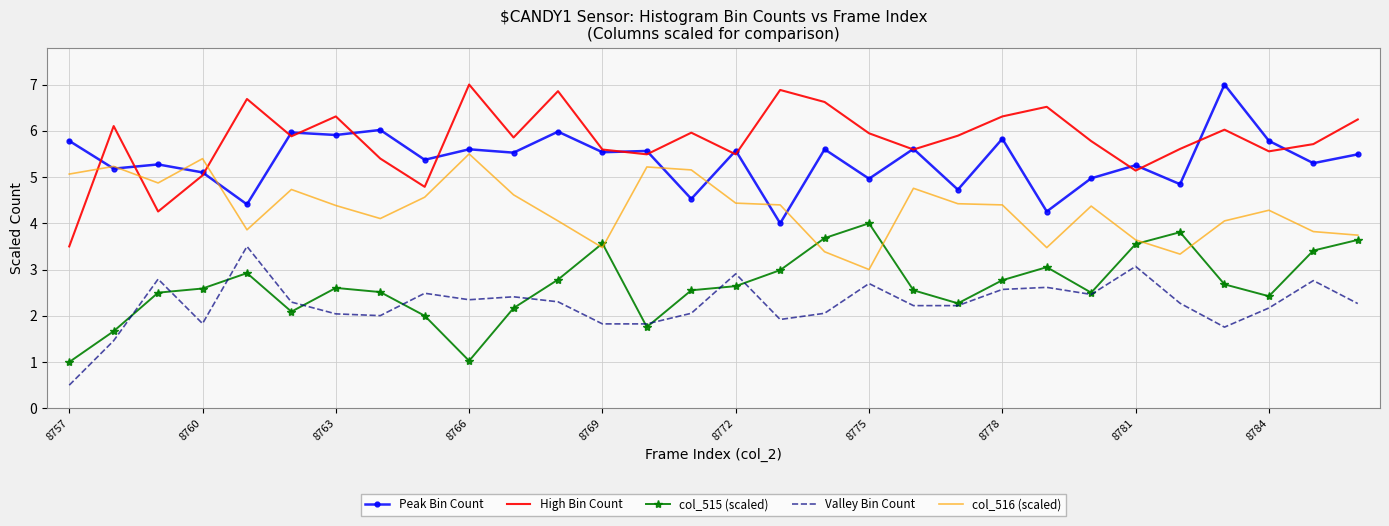

Which series has the largest total across all categories?

High Bin Count